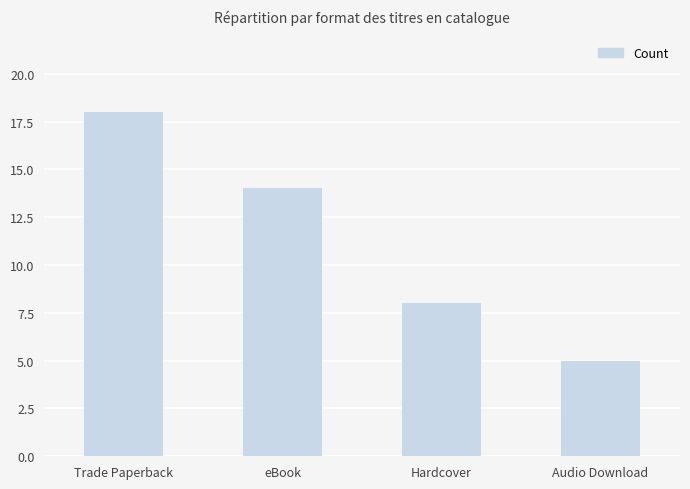

Are the bars grouped side by side (vs. stacked)?

No